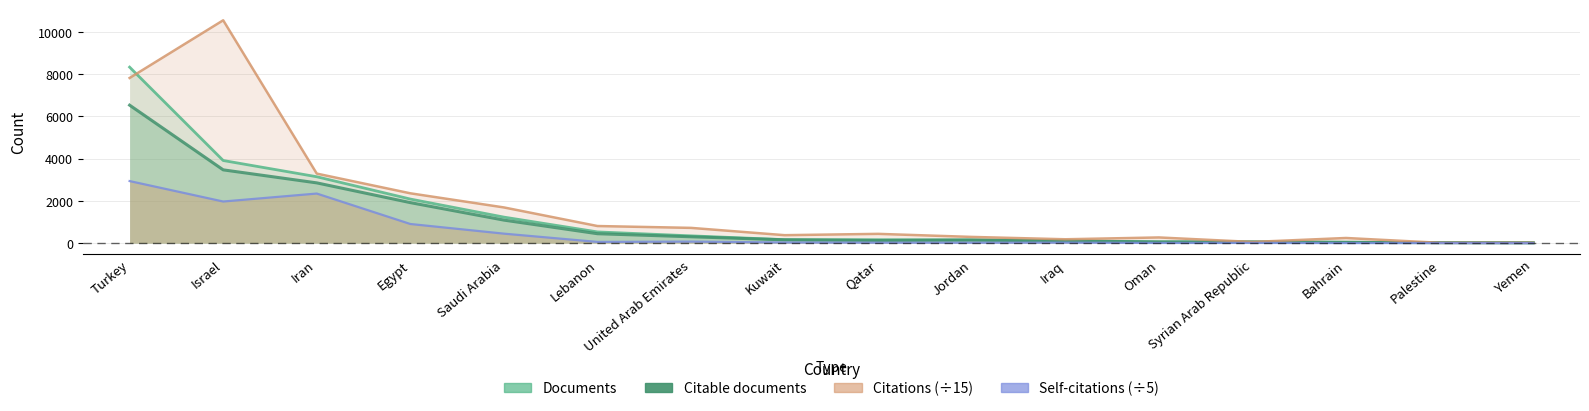

Where does the Citable documents series first go above 157?

Turkey